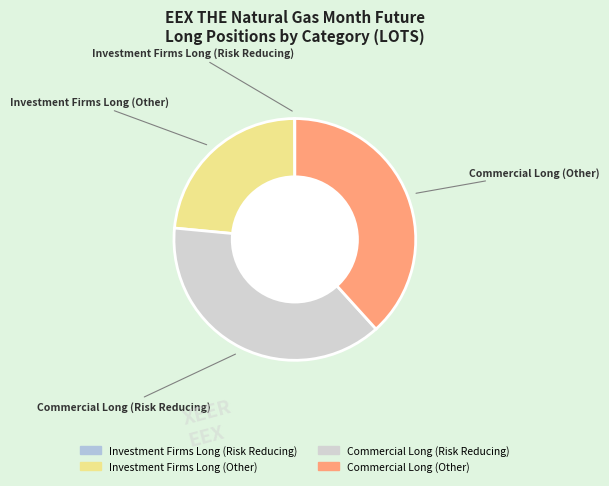

Combined, do Investment Firms Long (Other) and Commercial Long (Risk Reducing) account for over 50%?

Yes